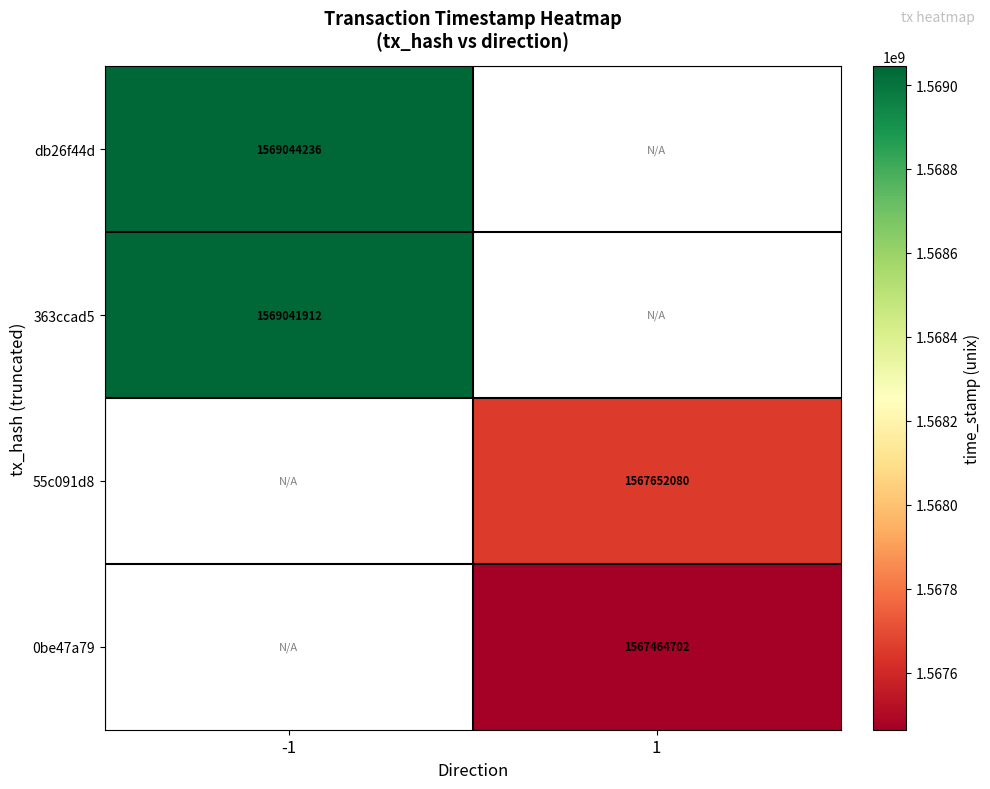

Is it true that db26f44d equals 1569044236 at -1?

True